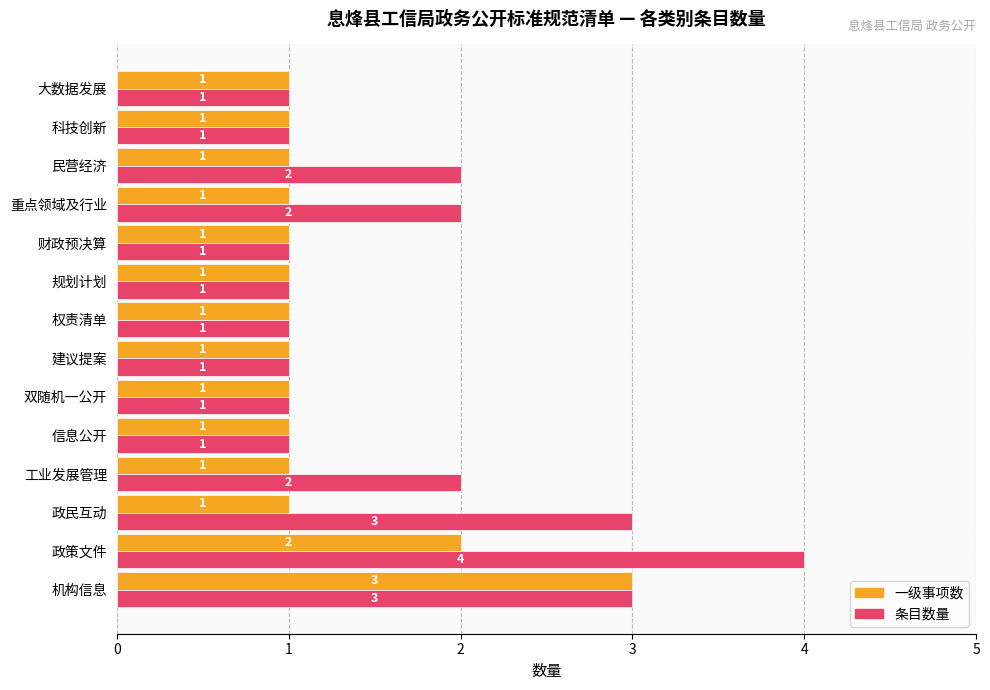

The value of 条目数量 at 信息公开 is 1. True or false?

True